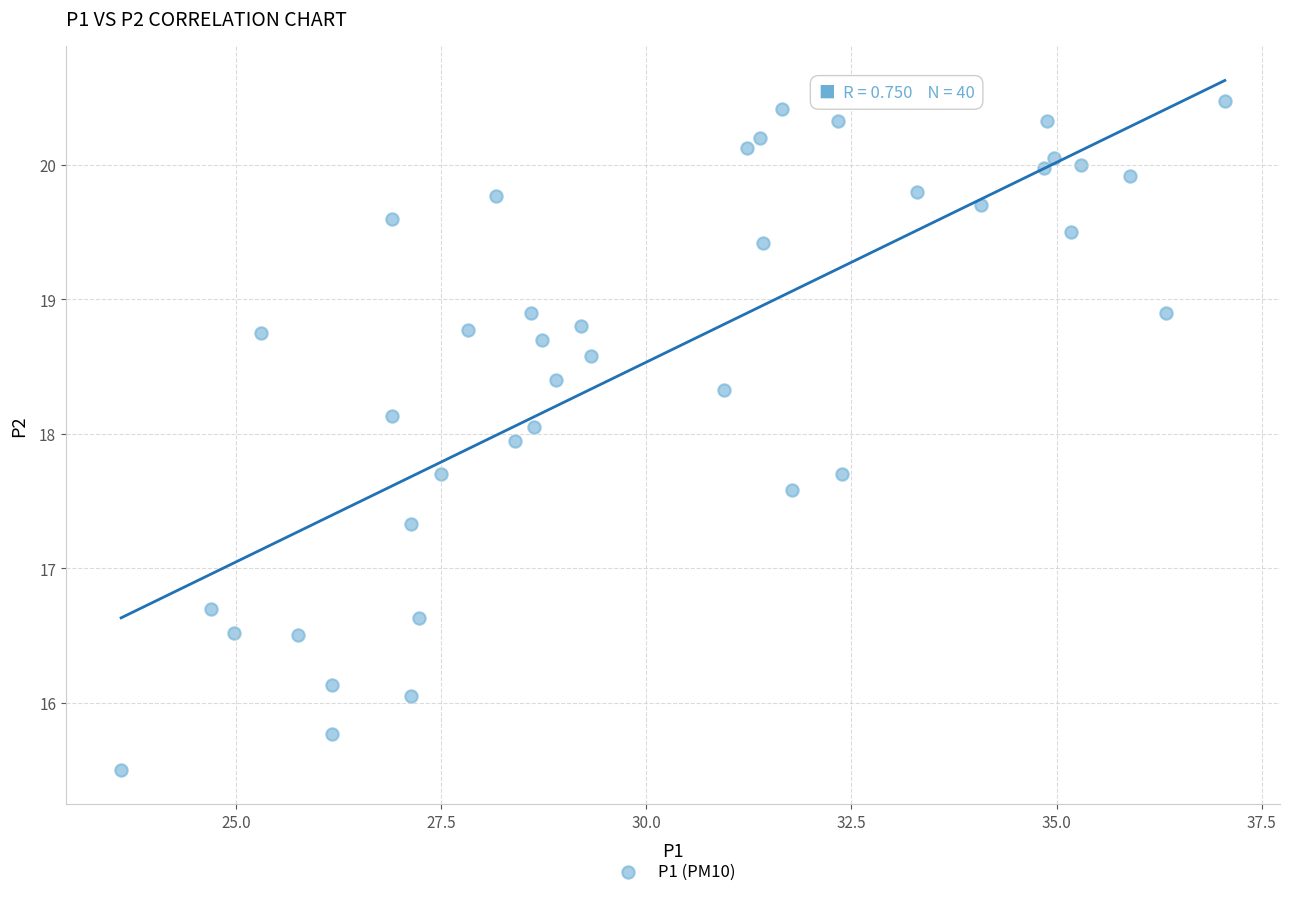

What is the range of X values (max minus min)?

13.4